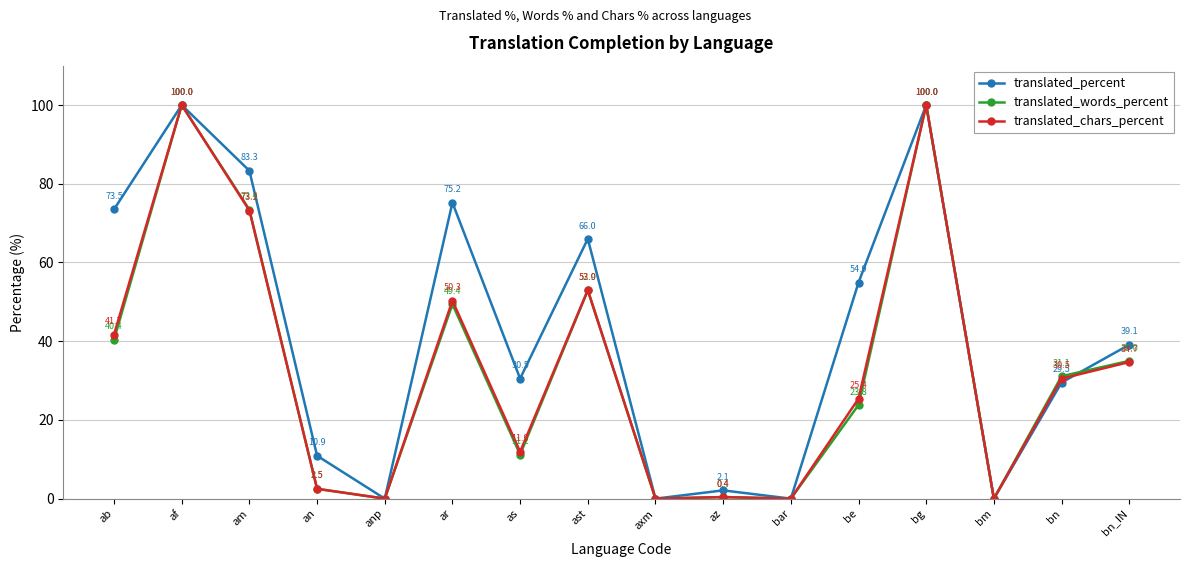

What is the highest value of the translated_chars_percent series?

100.0